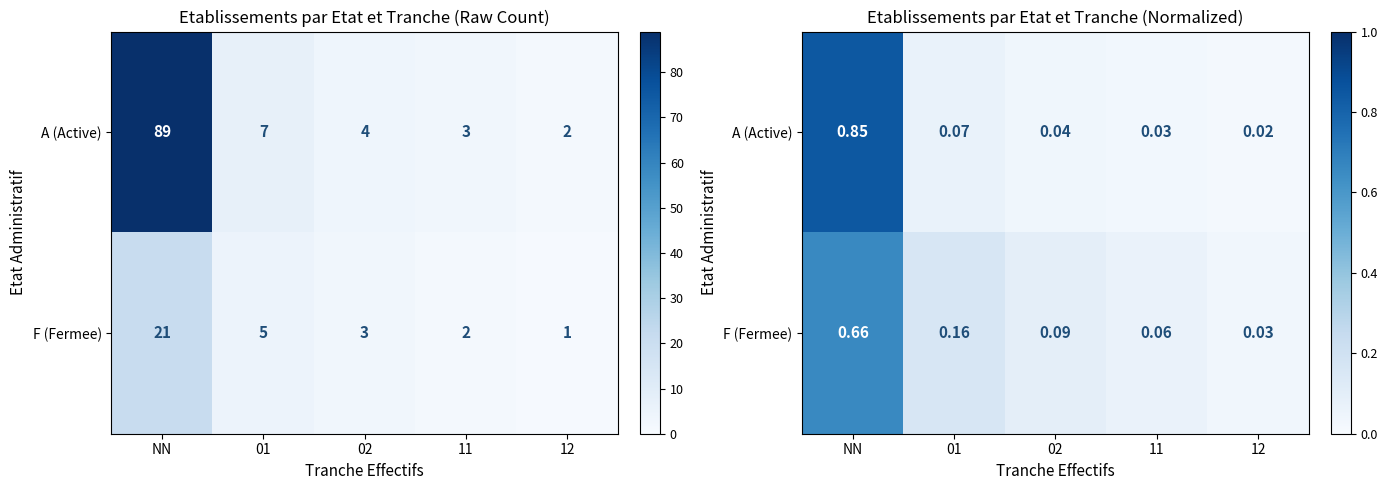

At which category is the sum across all series the highest?

NN